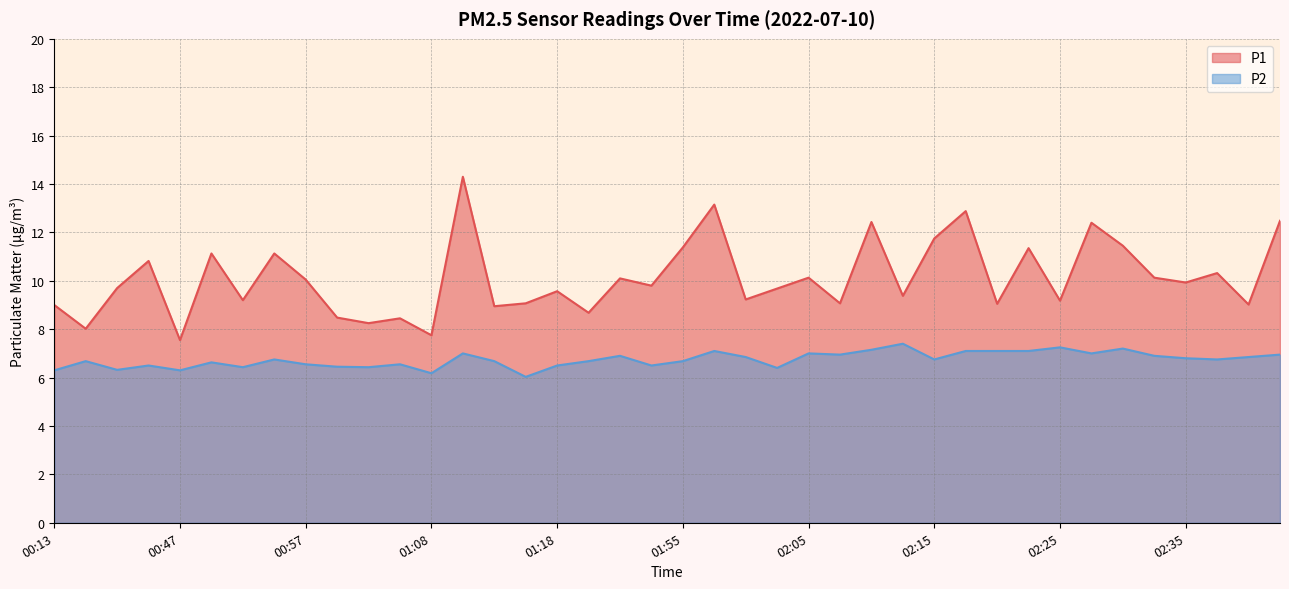

True or false: P1 and P2 cross at least once.

False